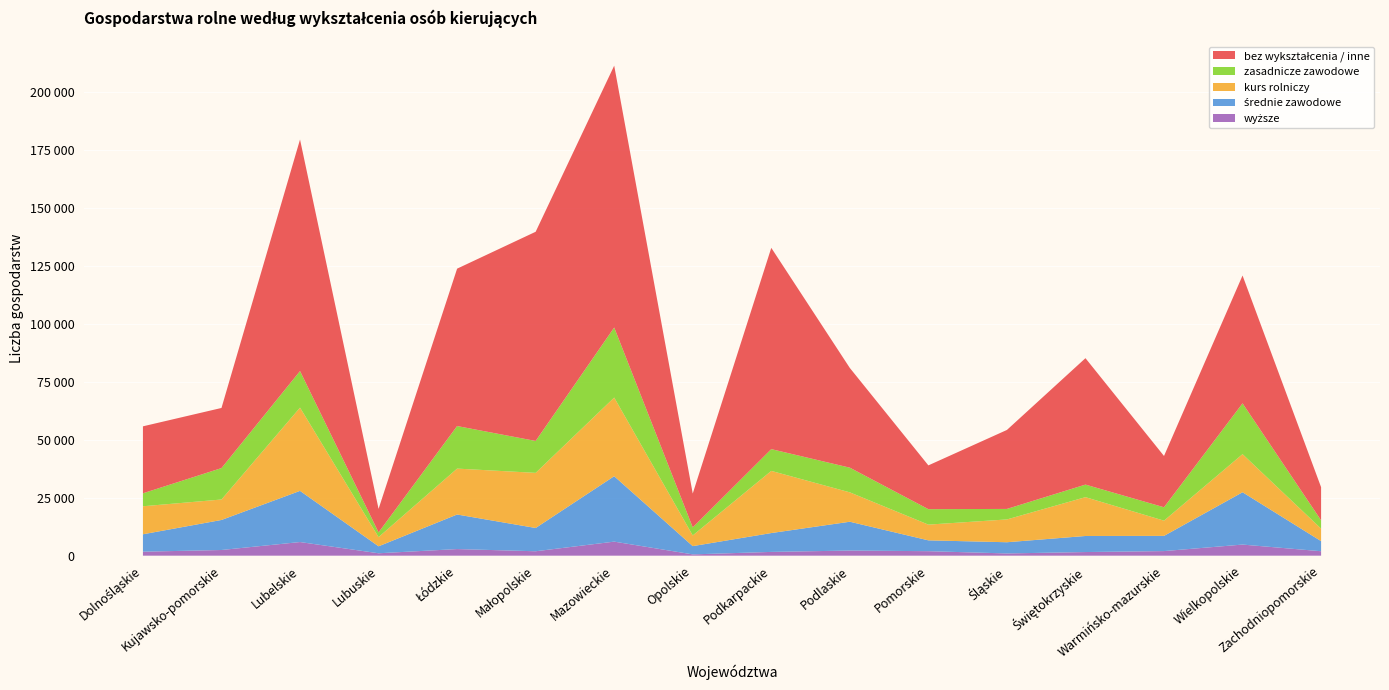

Reading left to right, what are all the values shown in this chart?

bez wykształcenia / inne: 28884	25934	99873	10131	67884	90223	112943	14601	86815	43006	18884	34062	54527	22120	55140	14297
ogółem: 55993	63829	179990	20236	124028	139917	212909	26918	132847	81178	39046	54498	85306	43163	121152	29646
średnie zawodowe: 7513	12955	22071	3007	14905	10042	28222	3569	8135	12432	4674	4832	6930	6559	22569	4358
zasadnicze zawodowe: 5593	13550	15770	2041	18357	13767	30212	3470	9392	10647	6666	4535	5420	5783	21908	3575
kurs rolniczy: 12083	8827	35911	3962	19802	23774	33922	4608	26807	12673	6783	9834	16746	6561	16435	5393
wyższe: 1716	2446	5877	1035	2849	1902	6055	552	1624	2207	1937	962	1562	1977	4786	1916